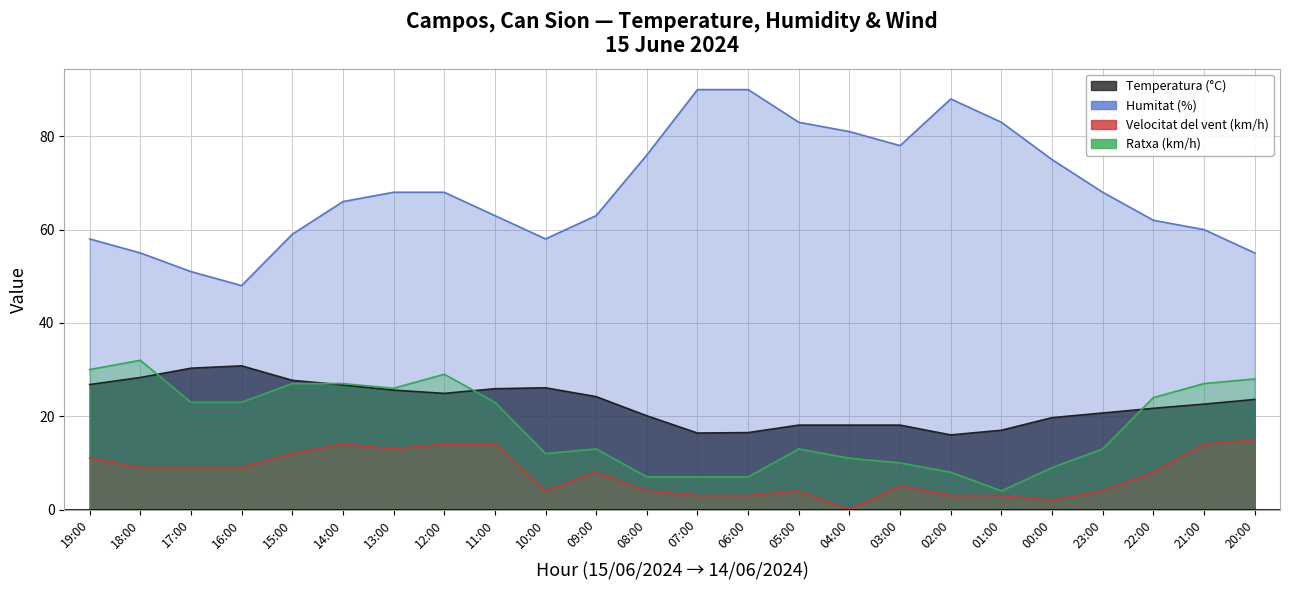

At which label does Humitat (%) first exceed 68?

08:00